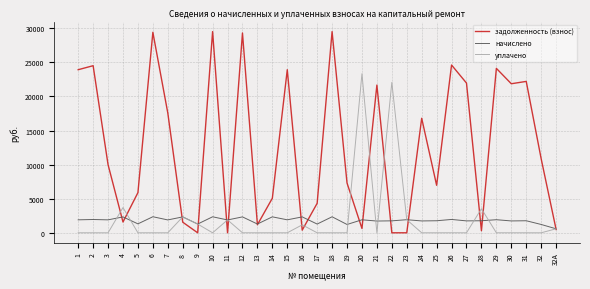

What is the difference between the начислено values at 10 and 19?

1127.1